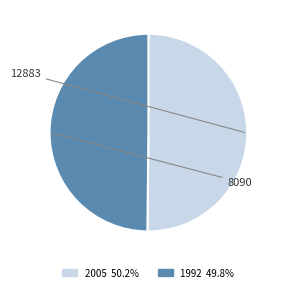

Which slice represents more than half of the pie?

12883